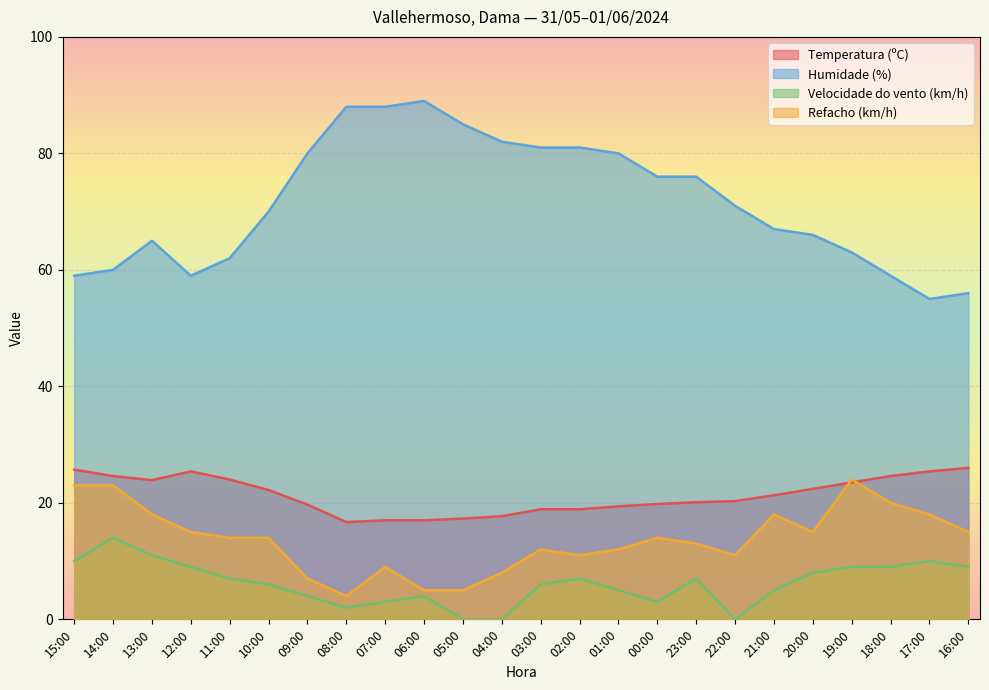

List the series in order of their peak value, highest first.

Humidade (%), Temperatura (ºC), Refacho (km/h), Velocidade do vento (km/h)